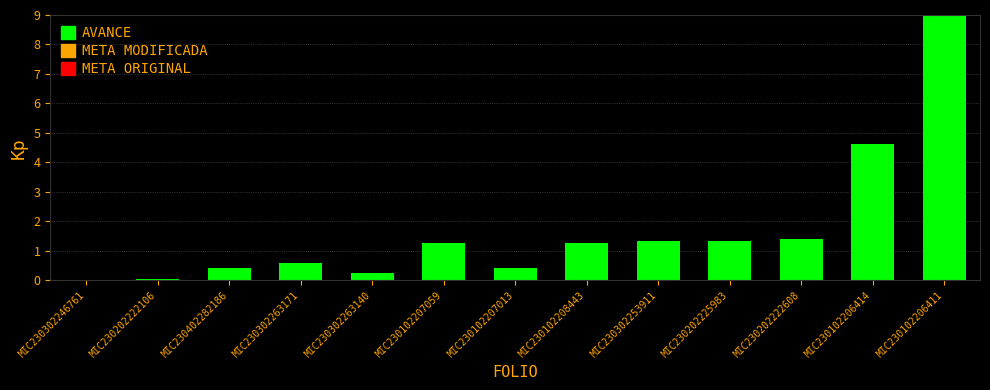

What is the maximum value shown in the chart?

9.0